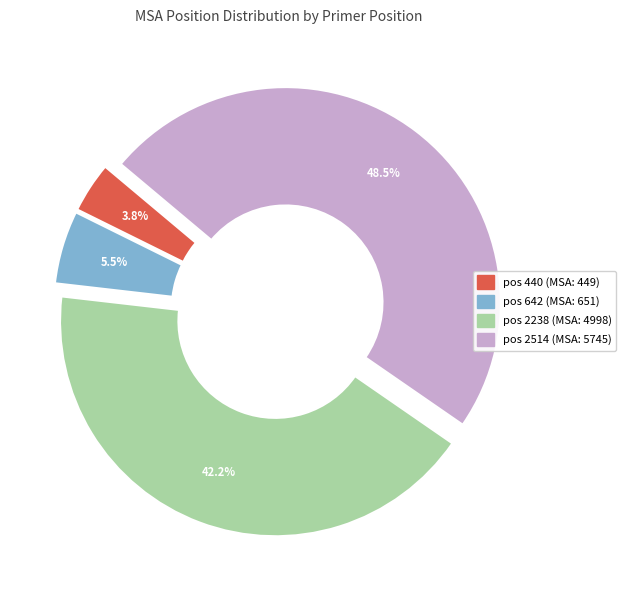

Does any single category account for the majority?

No